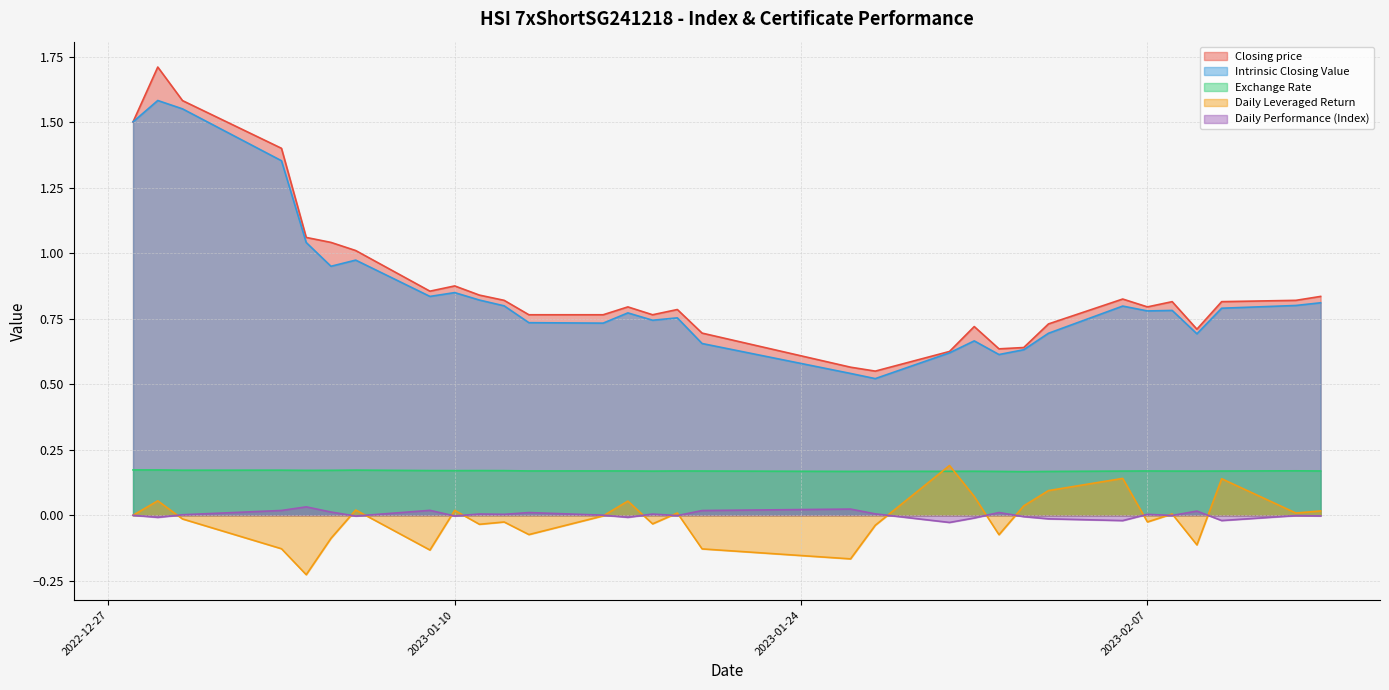

Between 2023-01-27 and 2023-02-02, which series saw the biggest shift?

Intrinsic Closing Value